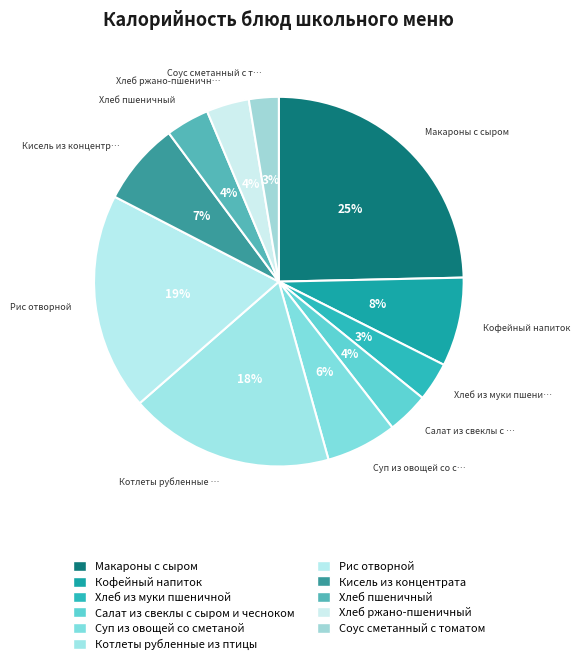

How many slices are in this pie chart?

11